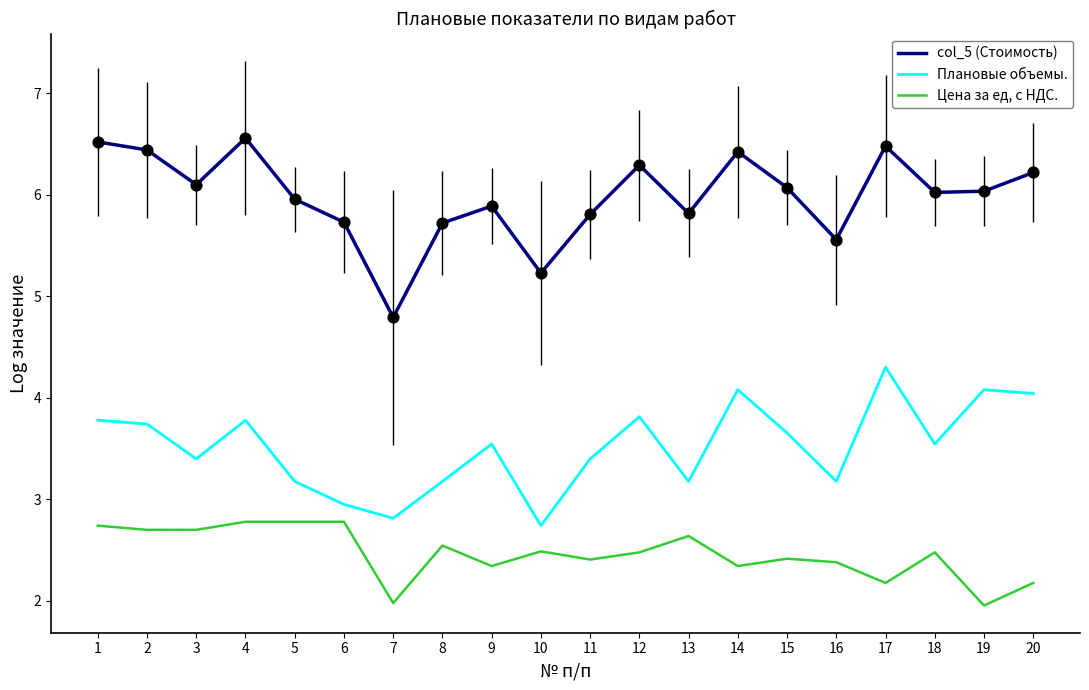

Is the value of Плановые объемы. at 3 greater than the value of col_5 (Стоимость) at 13?

No